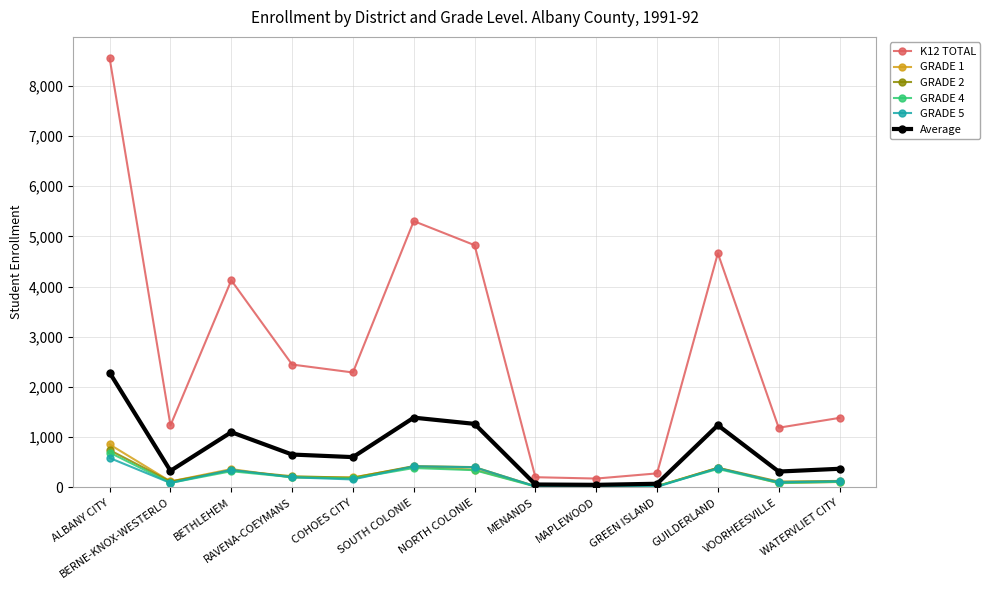

Read the GRADE 5 value at MAPLEWOOD.

18.0